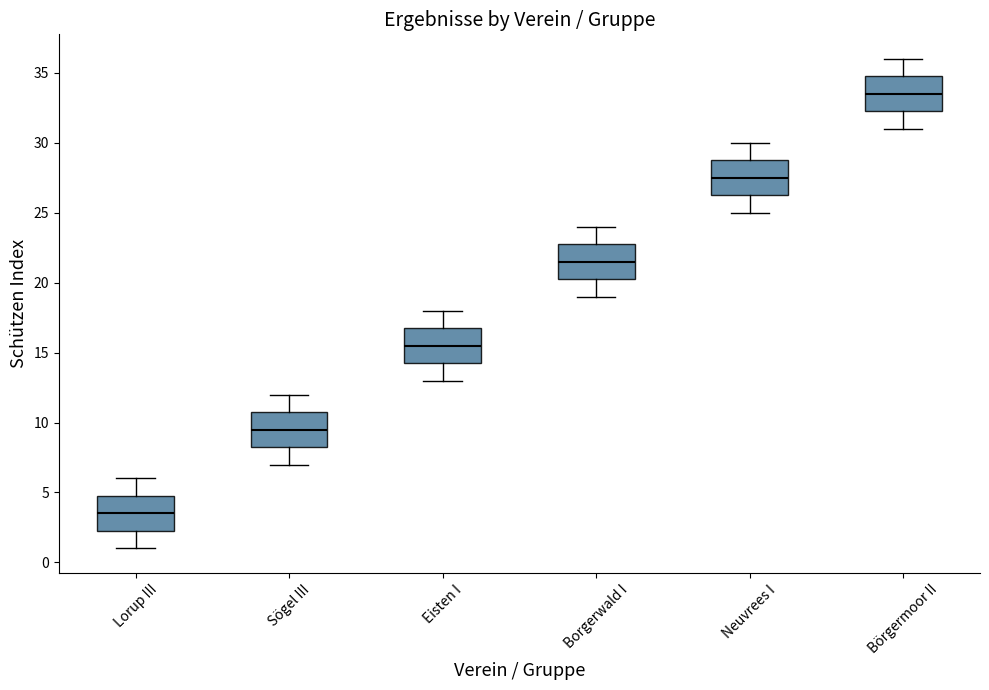

Reading left to right, transcribe this box plot: for each box, give where its median line is, the range the box spans, and where its two whiskers end, as read against the y-axis. The values are not printed on the chart, so give them approximately, as read against the axis.

Lorup III: median 3.5, box 2.5 to 5.0, whiskers 1.0 to 6.0
Sögel III: median 9.5, box 8.5 to 11.0, whiskers 7.0 to 12.0
Eisten I: median 15.5, box 14.5 to 17.0, whiskers 13.0 to 18.0
Borgerwald I: median 21.5, box 20.5 to 23.0, whiskers 19.0 to 24.0
Neuvrees I: median 27.5, box 26.5 to 29.0, whiskers 25.0 to 30.0
Börgermoor II: median 33.5, box 32.5 to 35.0, whiskers 31.0 to 36.0